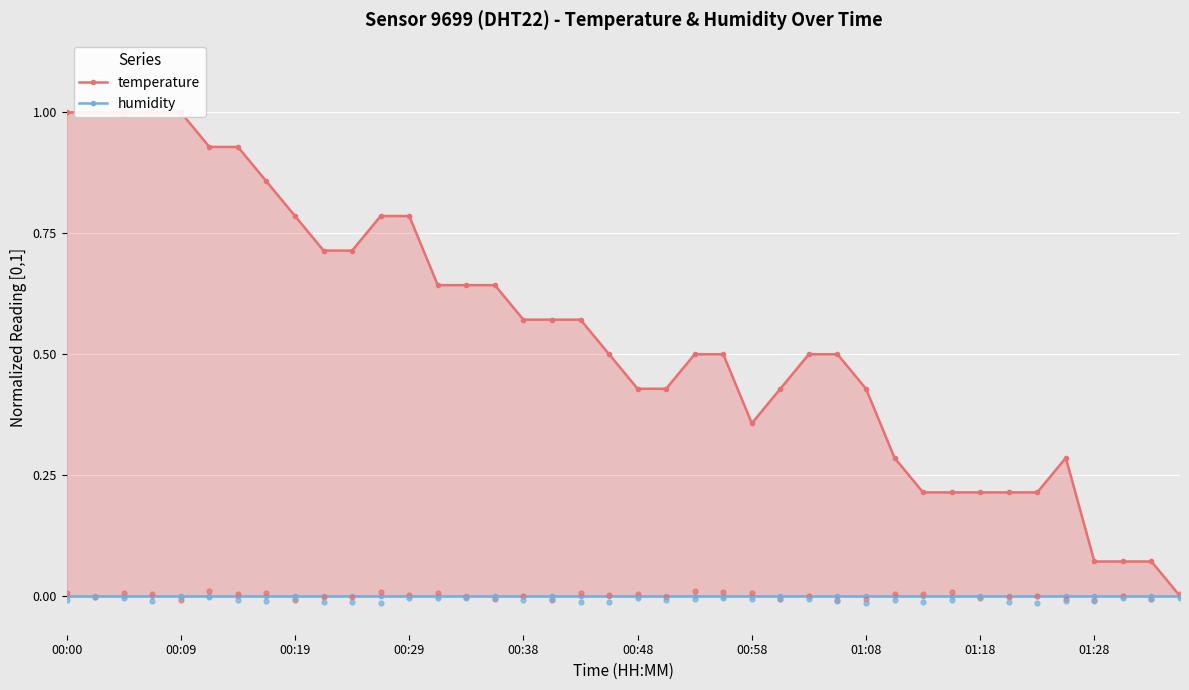

Is the value of humidity at 33 greater than the value of temperature at 38?

No